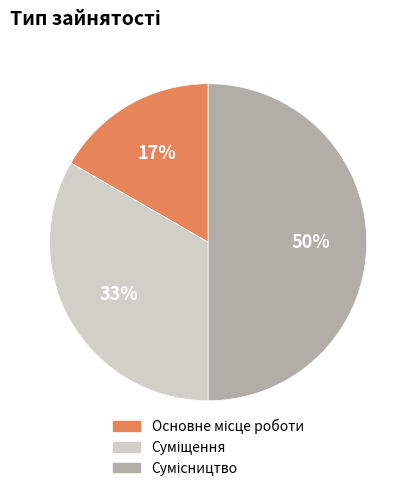

To the nearest percent, what is the average slice percentage?

33%